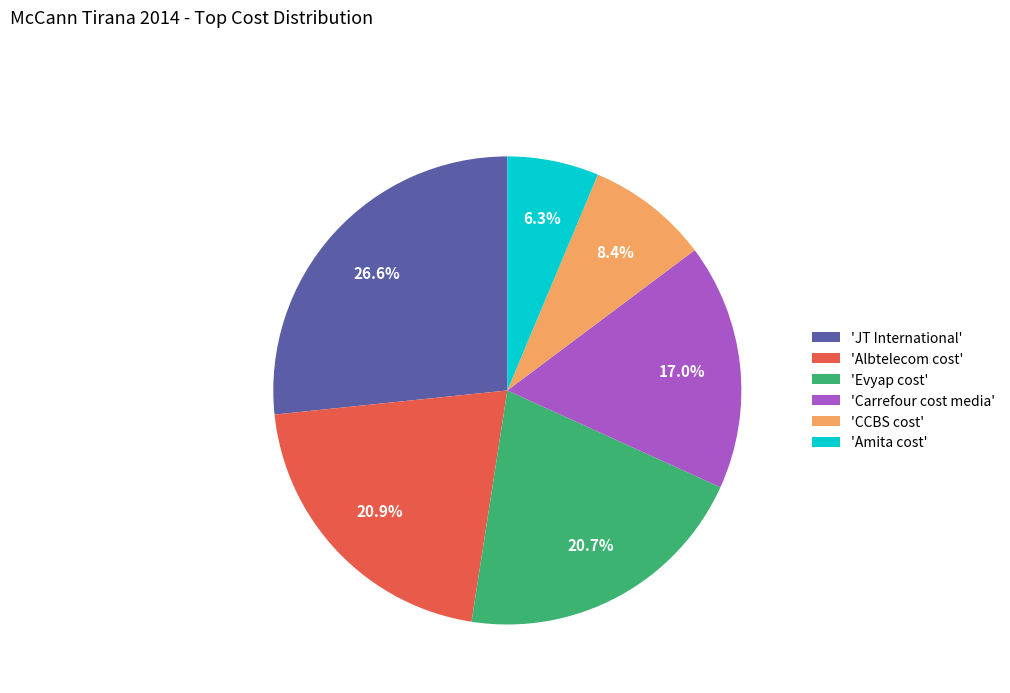

What is the total percentage of 'Amita cost' and 'Evyap cost'?

27.0%